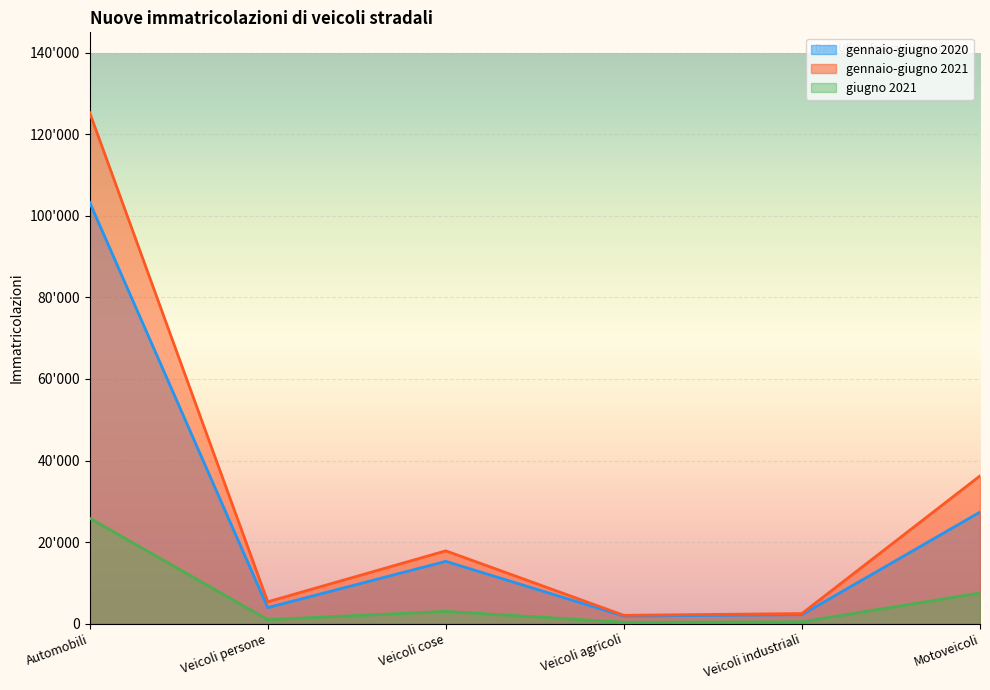

What is the sum of the gennaio-giugno 2021 values at Veicoli industriali and Veicoli agricoli?

4518